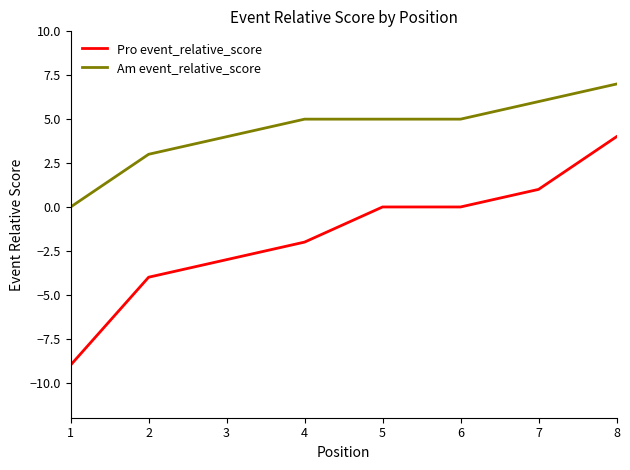

Count the number of data series in this chart.

2